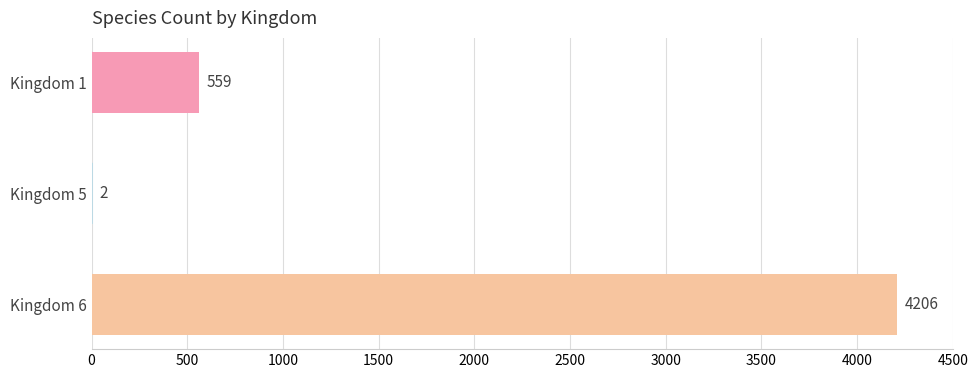

At which category does the chart reach its peak across all series?

Kingdom 6